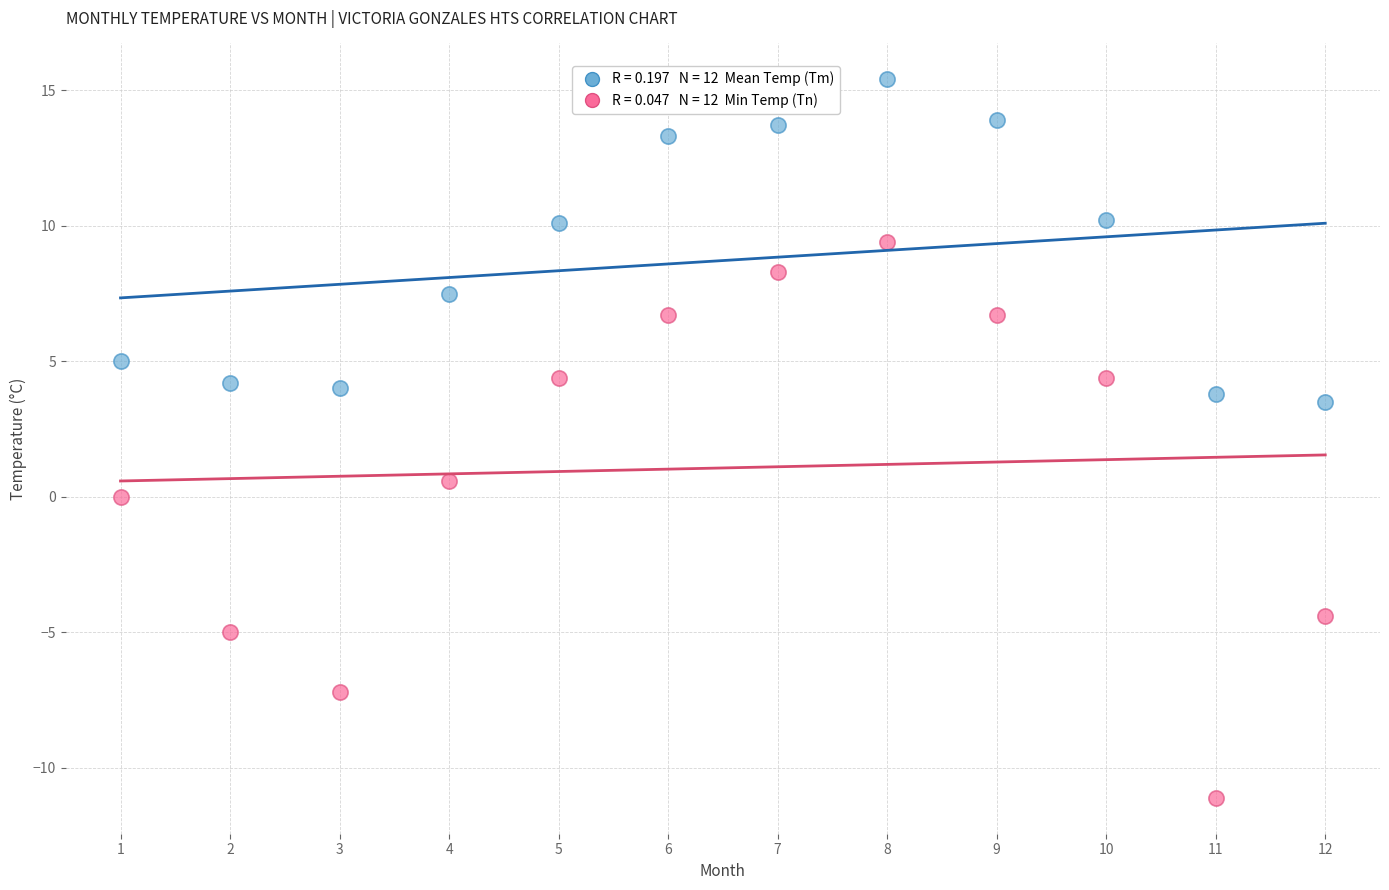

Across all data points, what is the range of Y values (max minus min)?

26.5